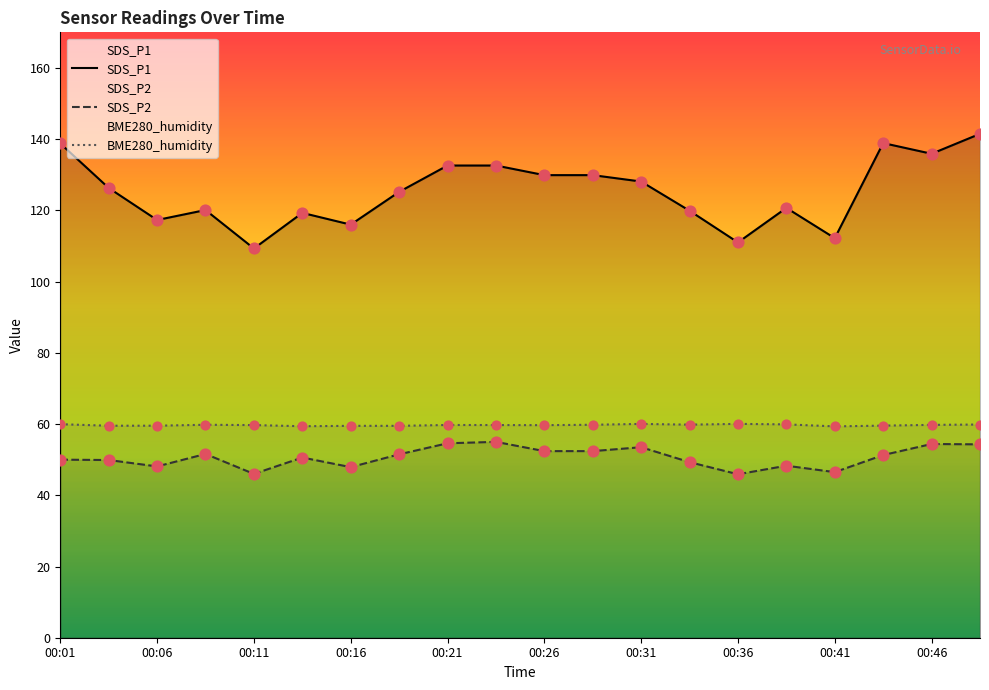

Which series contains the lowest Y value?

SDS_P2